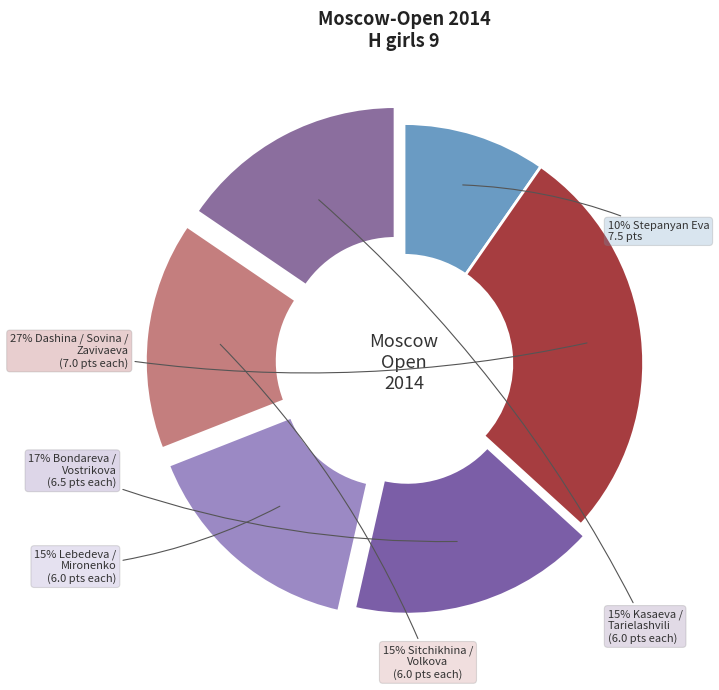

How many slices are in this pie chart?

6